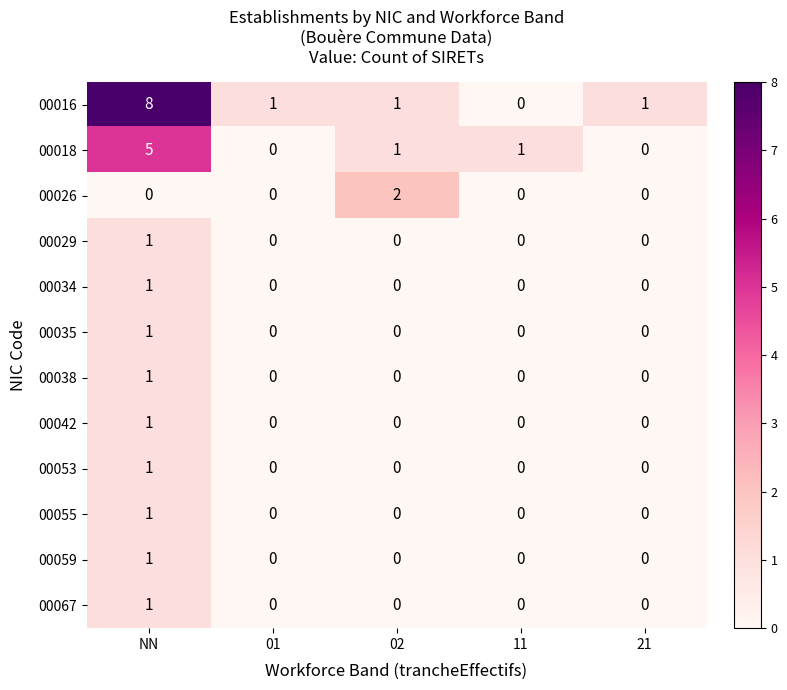

Between 02 and 11, which series saw the biggest shift?

00026